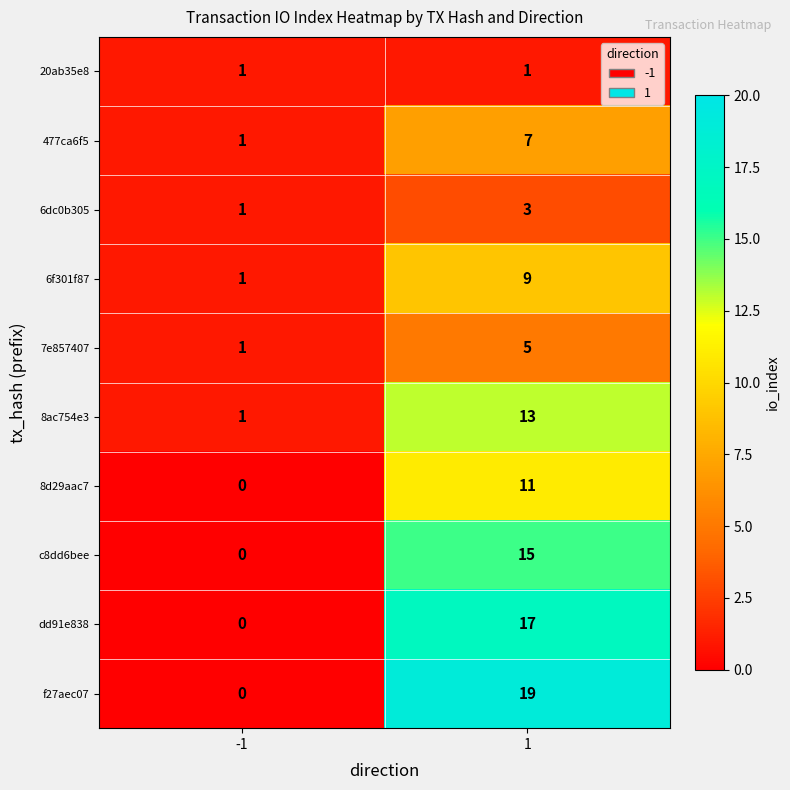

What is the difference between the 6f301f87 values at -1 and 1?

8